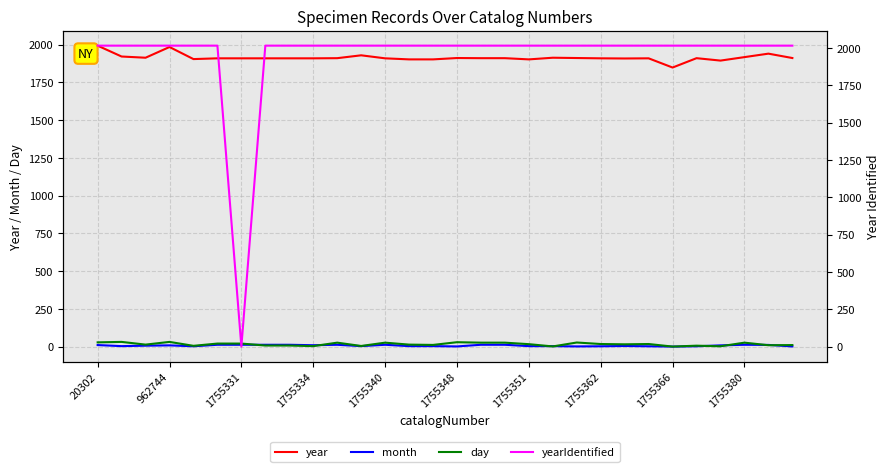

Rank the series at 28 from highest to lowest value.

yearIdentified, year, month, day